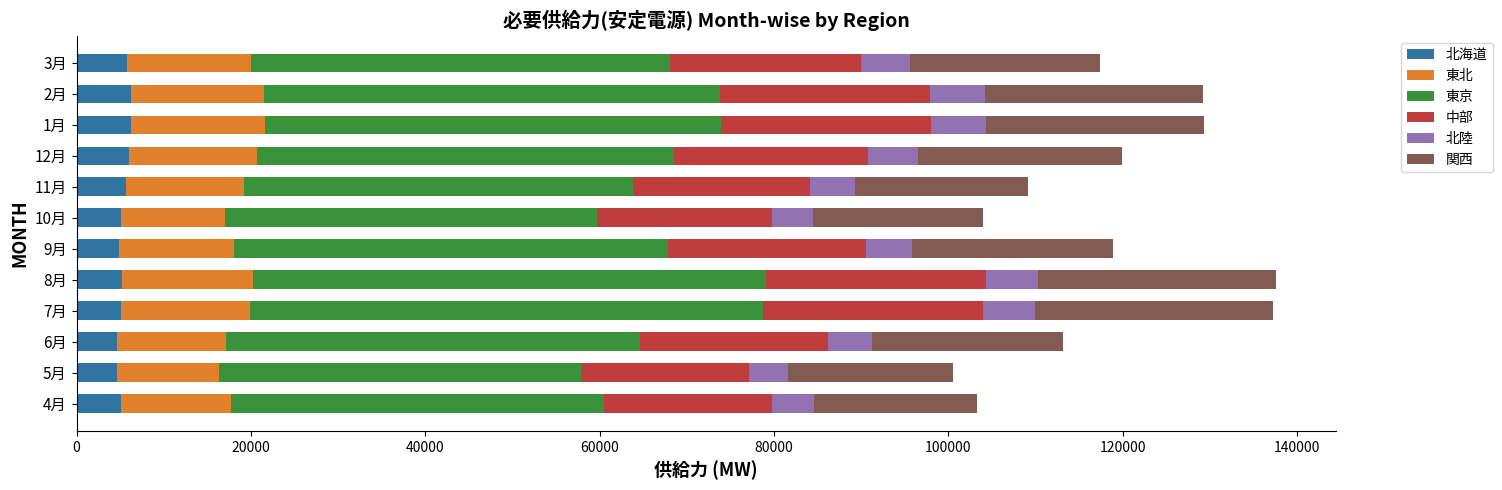

Count the number of categories in the chart.

12